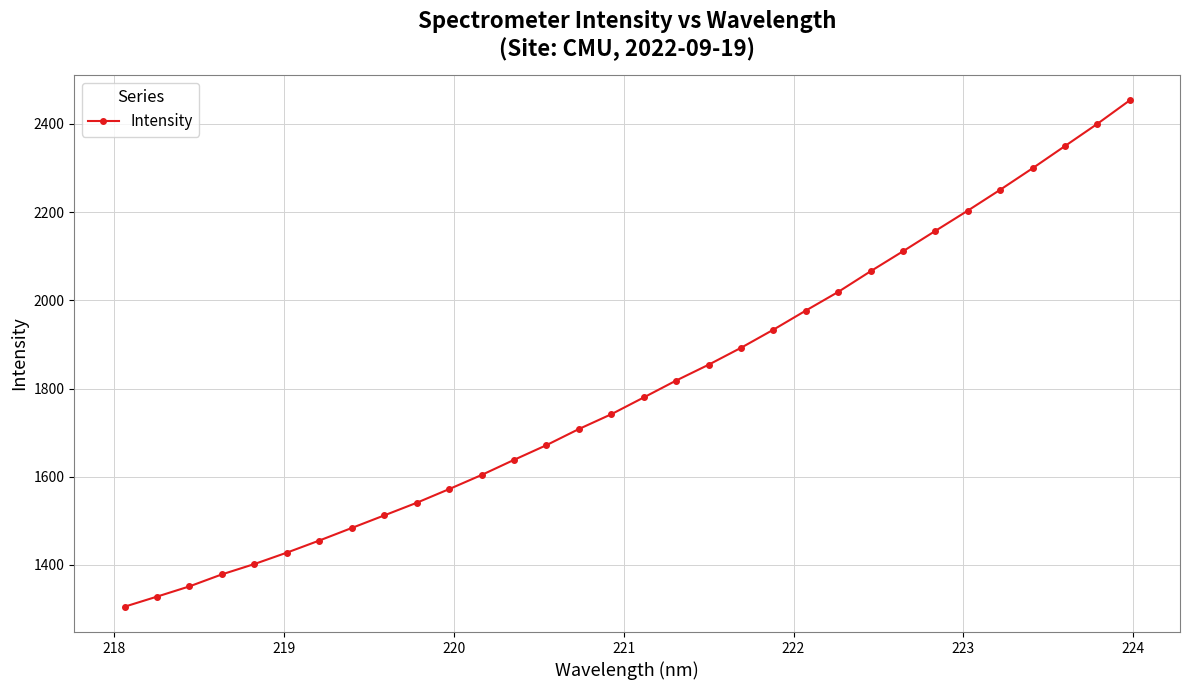

What is the smallest value displayed?

1305.3